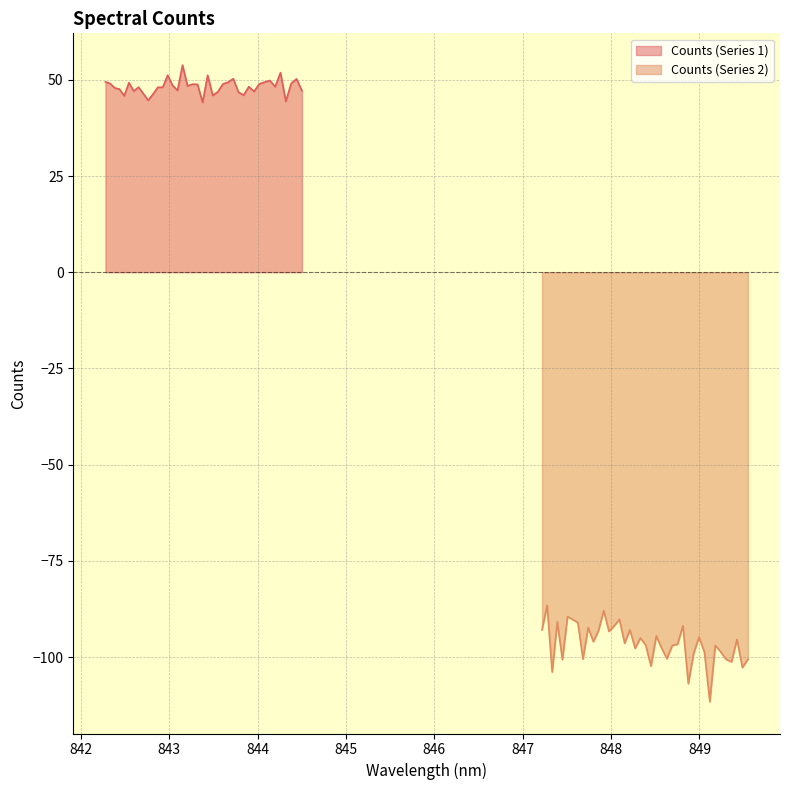

What is the lowest value of the Counts (Series 2) series?

-111.6